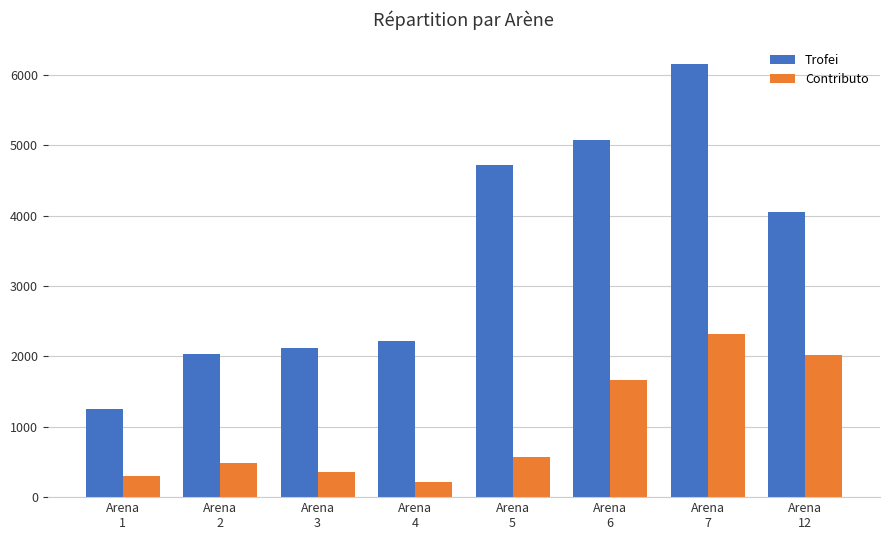

What is the smallest value displayed?

221